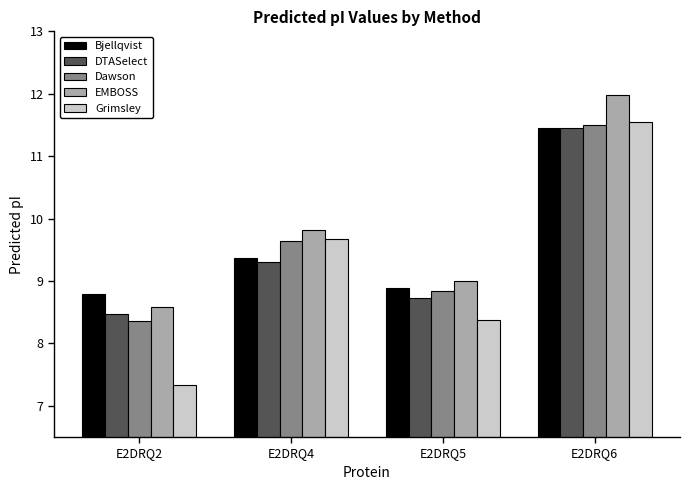

Reading right to left, list all the values displayed in this chart.

Bjellqvist: 11.4	8.9	9.4	8.8
DTASelect: 11.4	8.7	9.3	8.5
Dawson: 11.5	8.8	9.6	8.4
EMBOSS: 12.0	9.0	9.8	8.6
Grimsley: 11.6	8.4	9.7	7.3